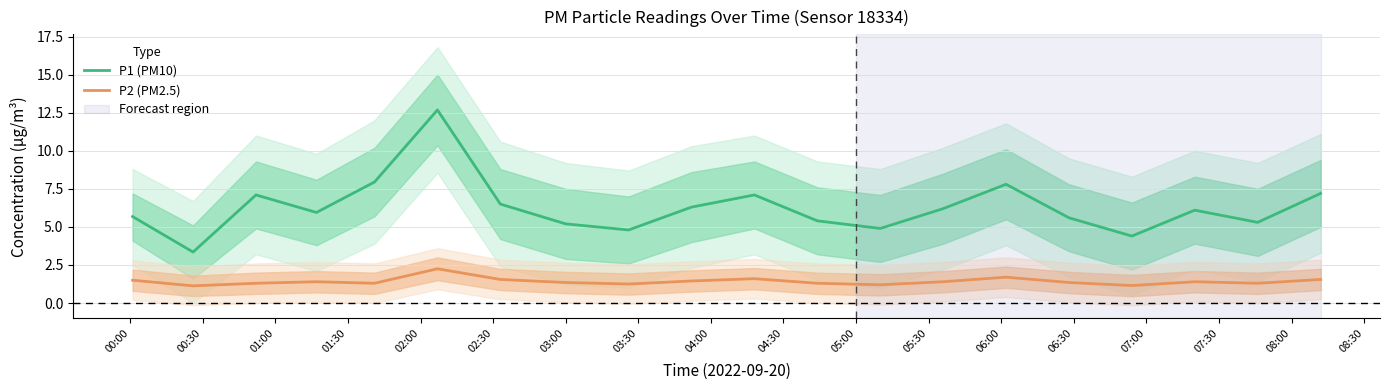

What is the lowest value of the P1 (PM10) series?

3.4